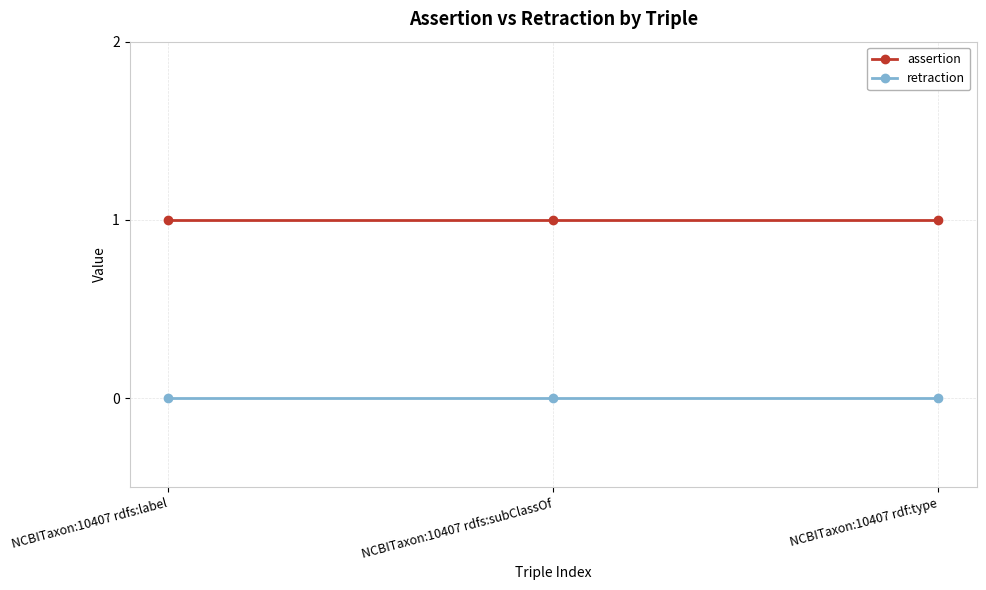

What is the label of the 1st point from the right?

NCBITaxon:10407 rdf:type